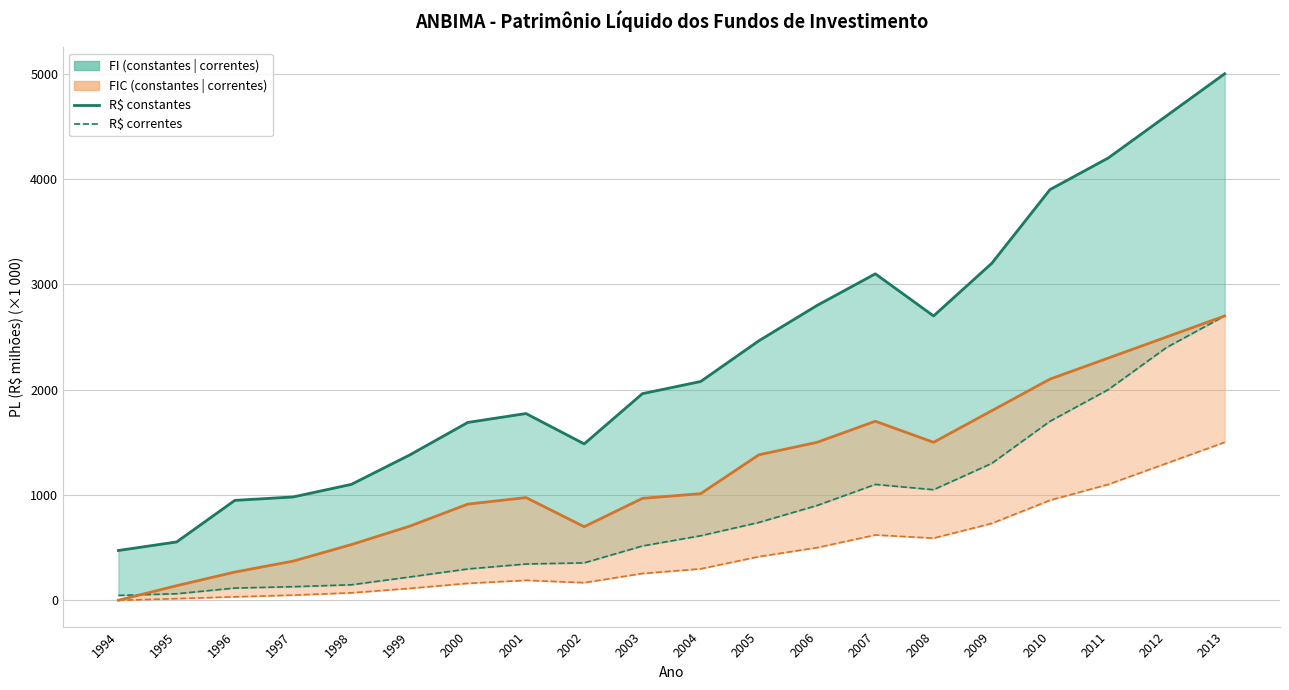

Does the chart have visible grid lines?

Yes